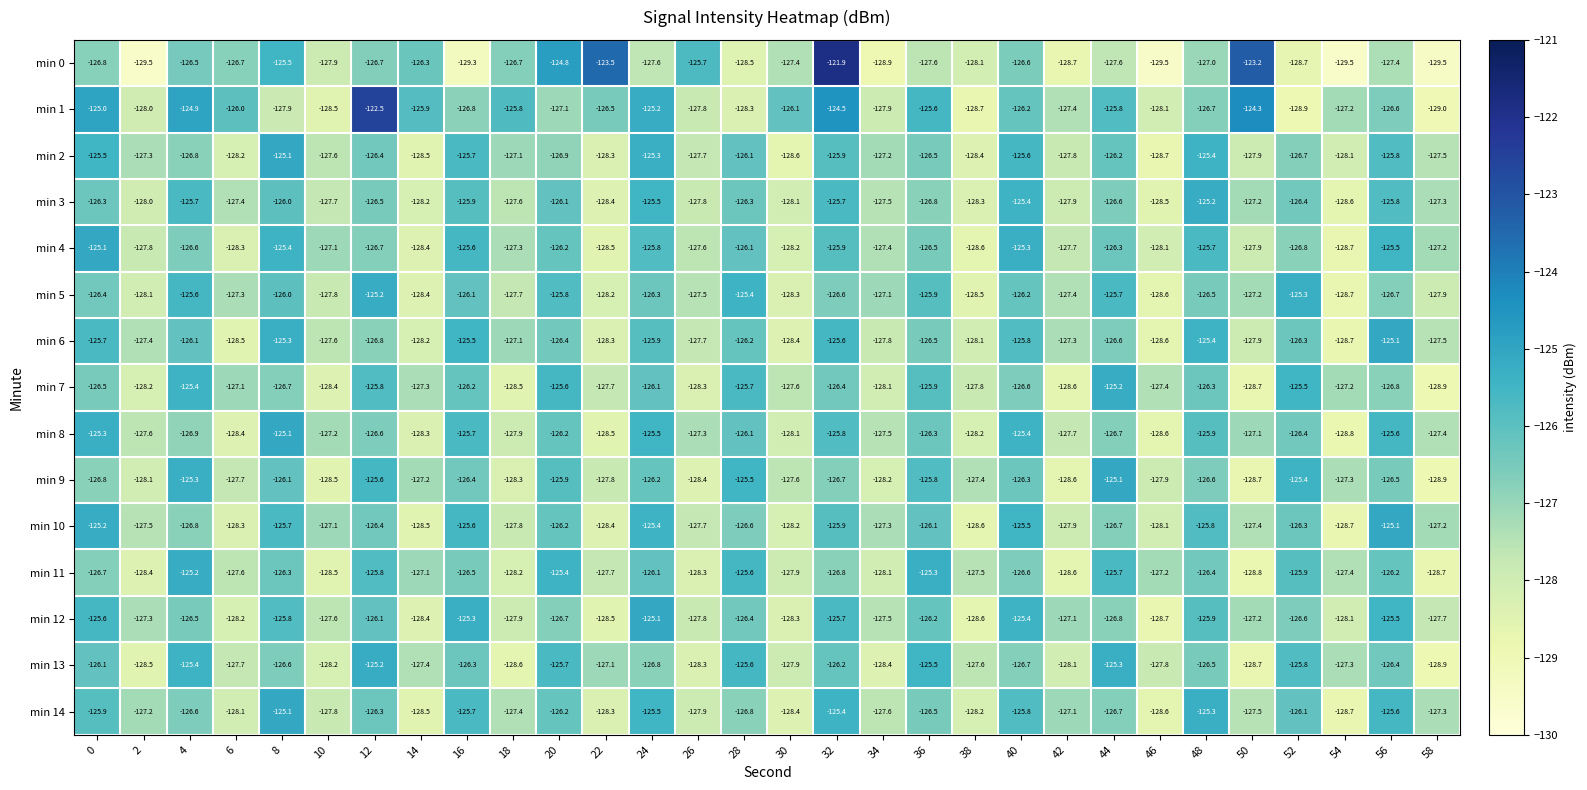

What value does the min 2 series have at 58?

-127.5